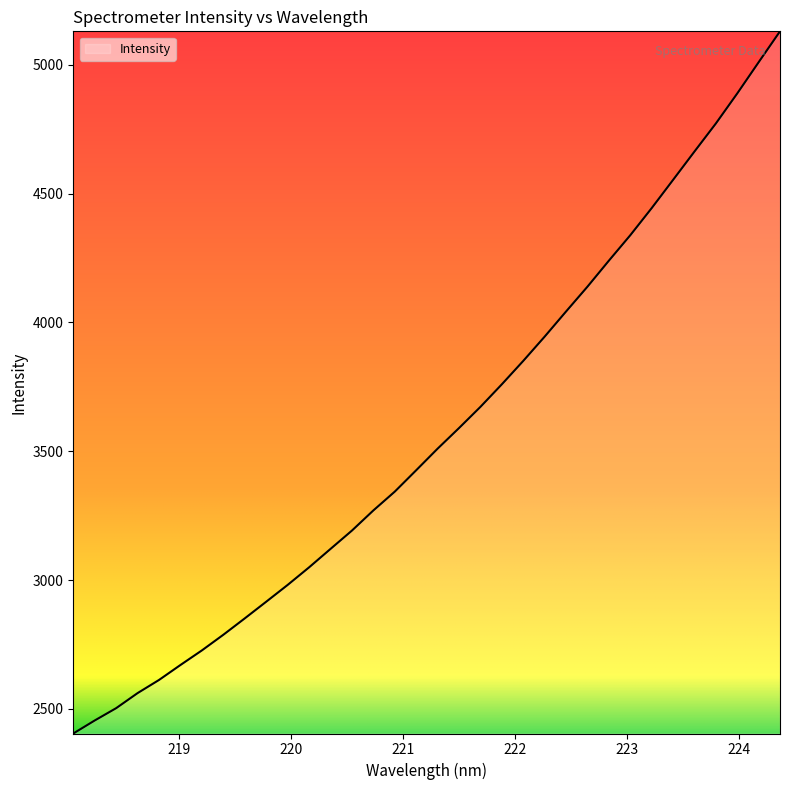

Count the number of data series in this chart.

1